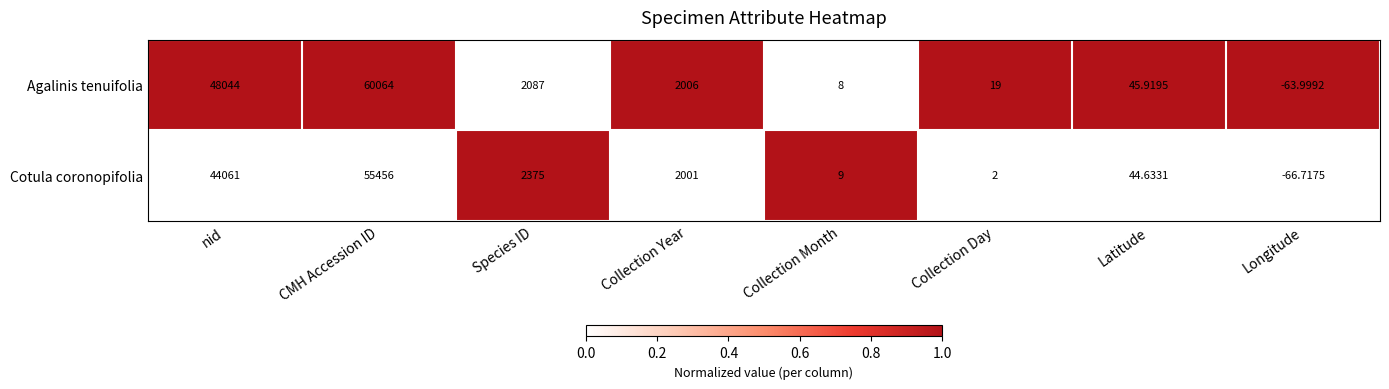

At Collection Day, list the series in order from largest to smallest.

Agalinis tenuifolia, Cotula coronopifolia